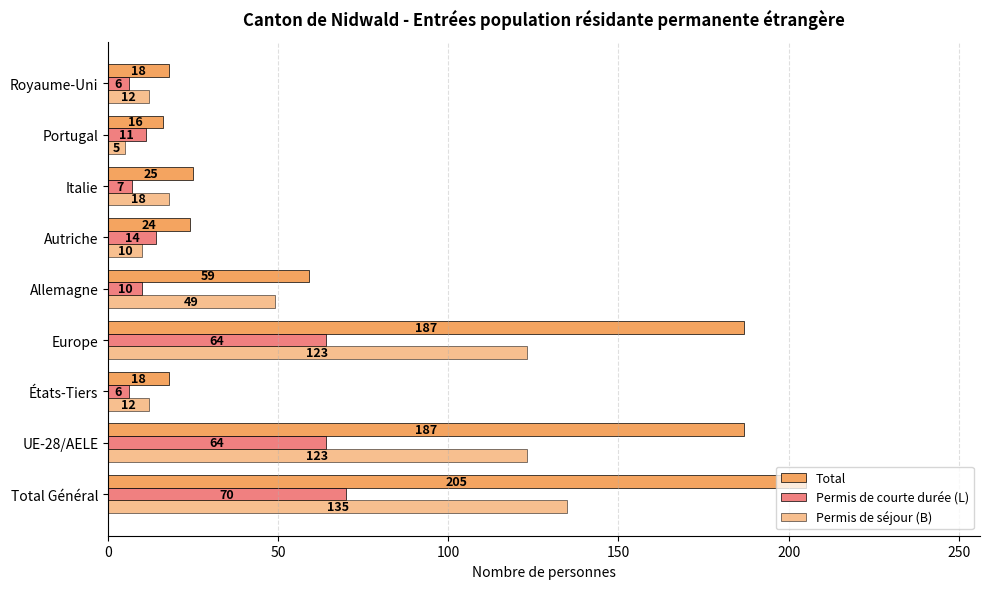

What is the smallest value displayed?

5